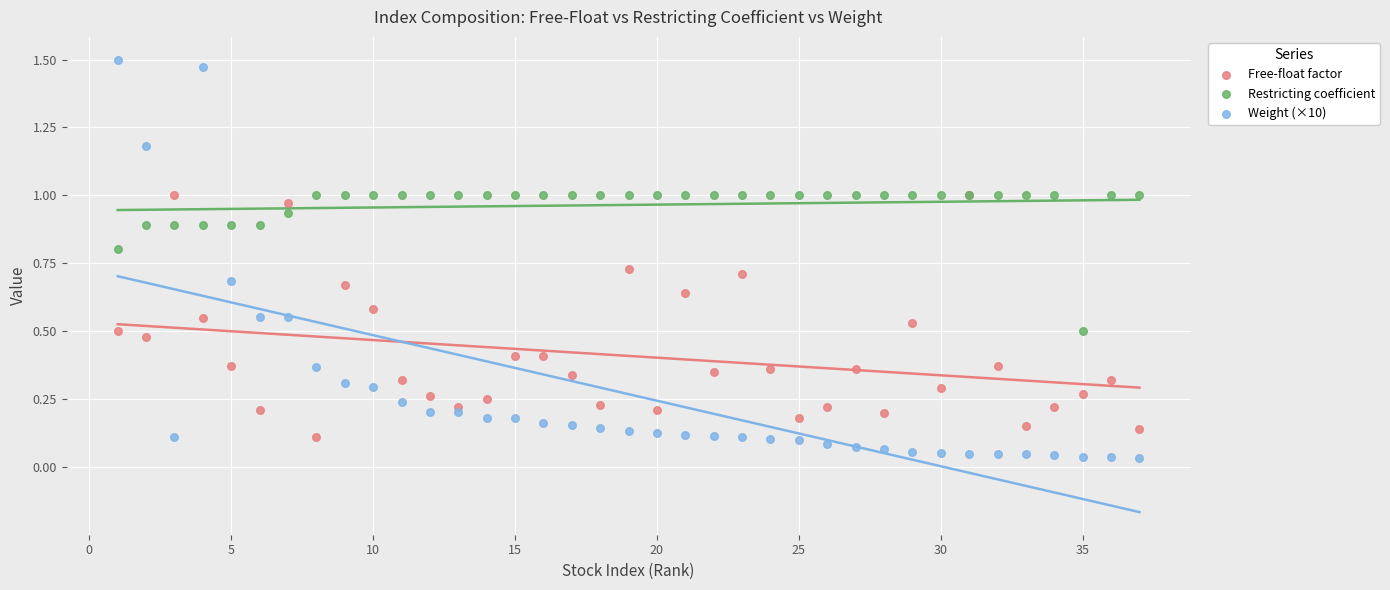

Which series contains the highest Y value?

Weight (×10)